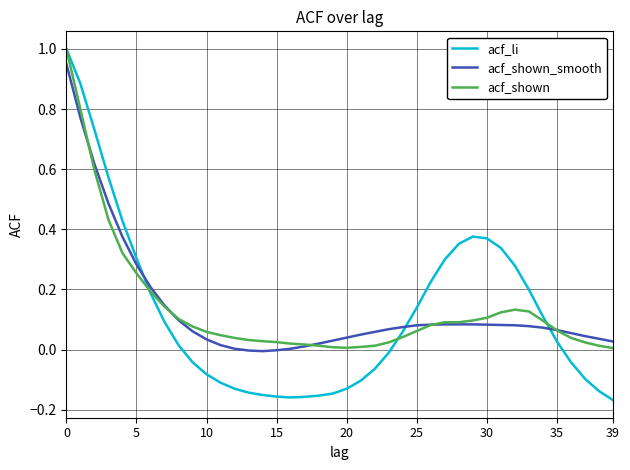

Which series ends up on top after the final intersection of acf_shown_smooth and acf_li?

acf_shown_smooth